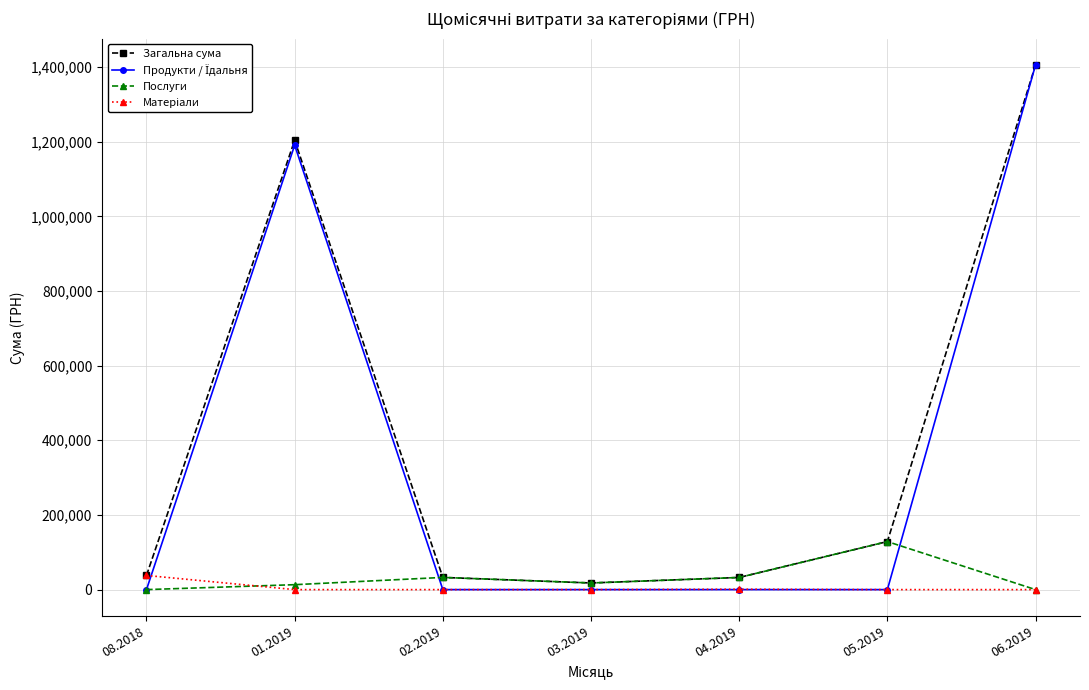

What is the value of the Послуги point at the 6th from the left?

128665.7